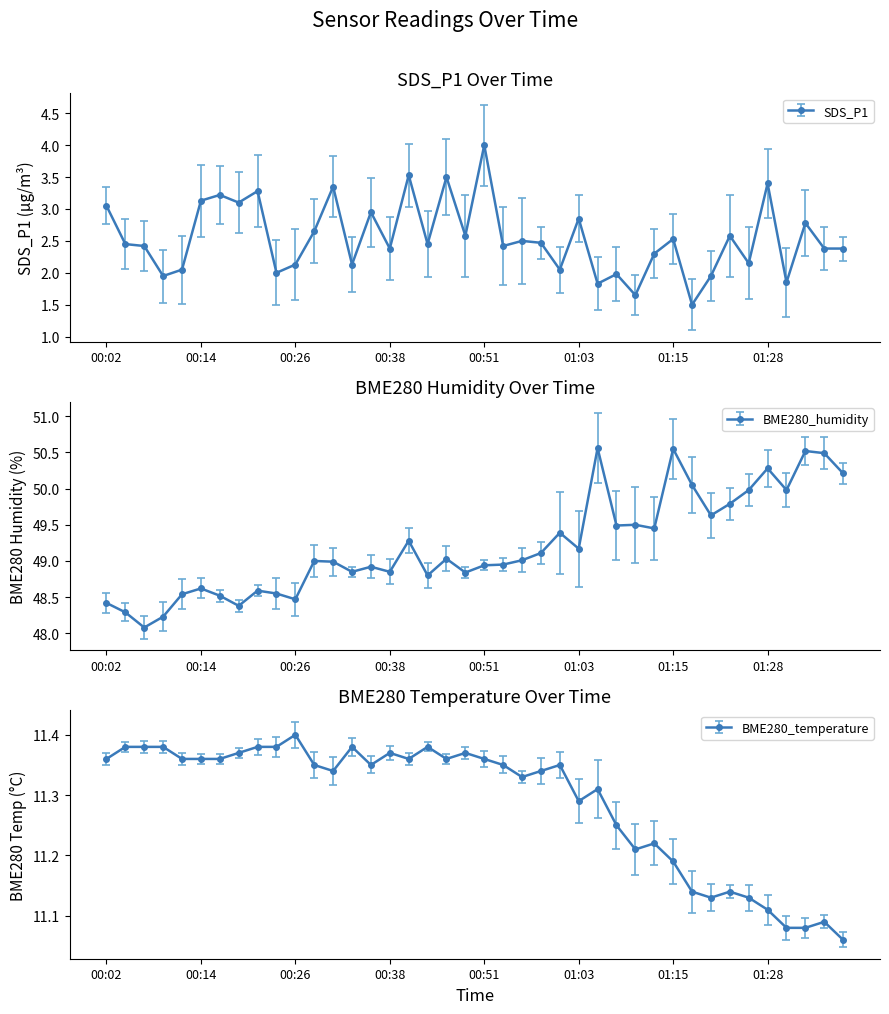

Does the chart display data point markers on the line(s)?

Yes